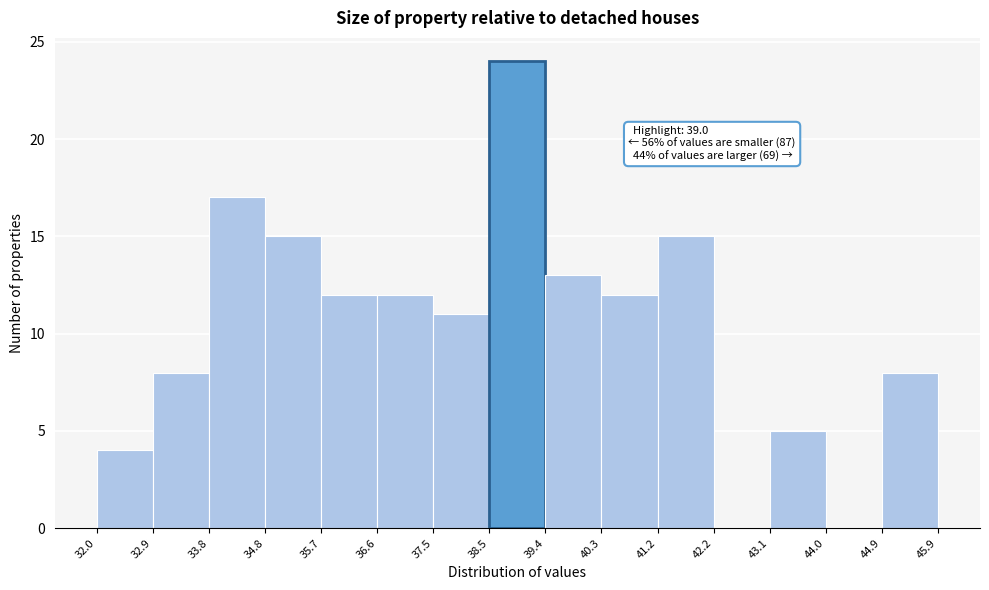

Which range on the x-axis has the tallest bar?

38.5 to 39.4